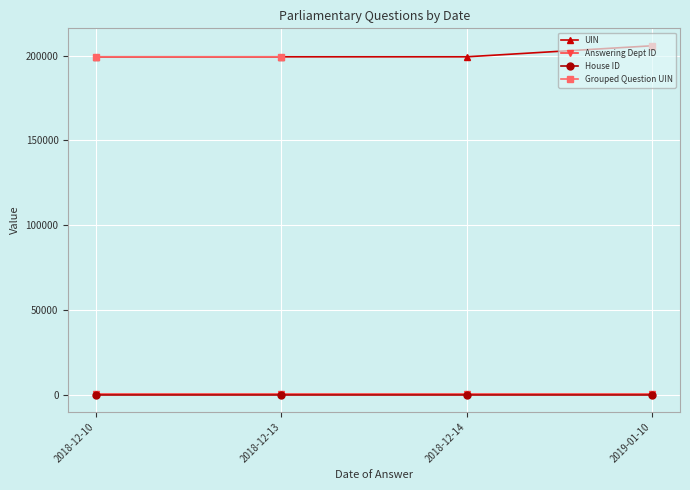

How many data points in UIN are above 199336?

1